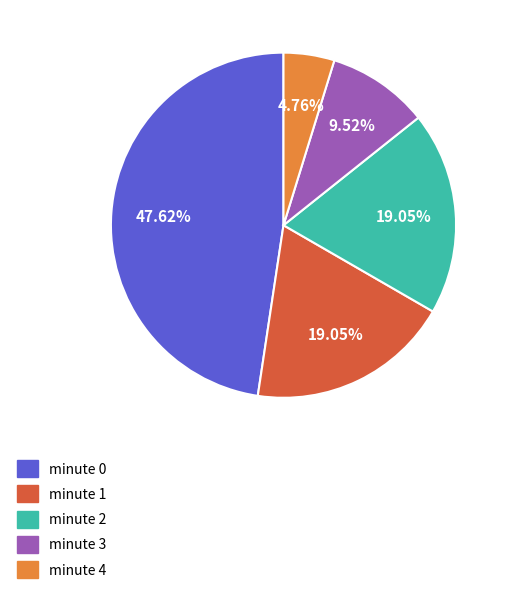

Do minute 2 and minute 1 together represent more than half of the pie?

No